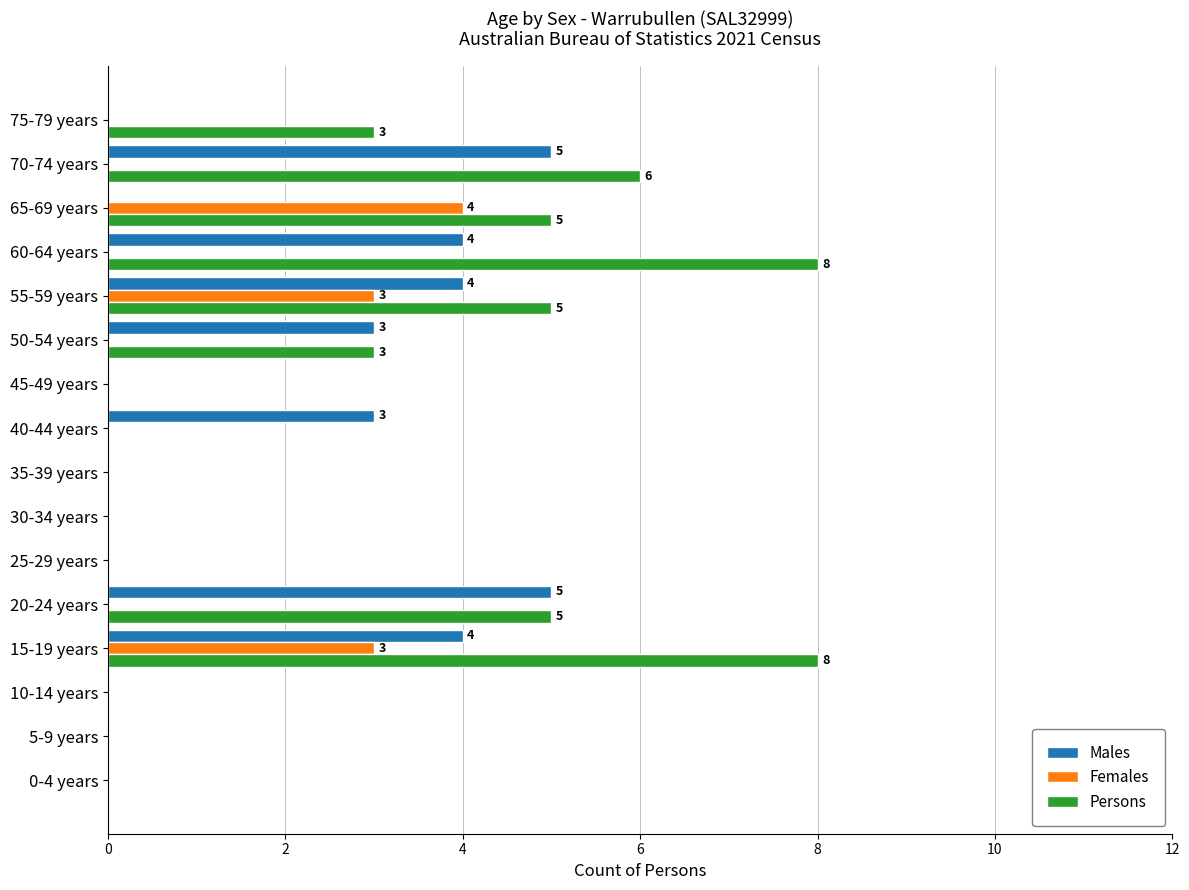

The value of Males at 0-4 years is 0. True or false?

True